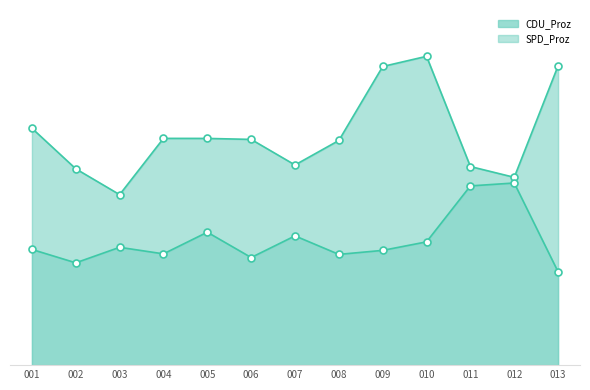

Rank the series at 012 from lowest to highest value.

SPD_Proz, CDU_Proz